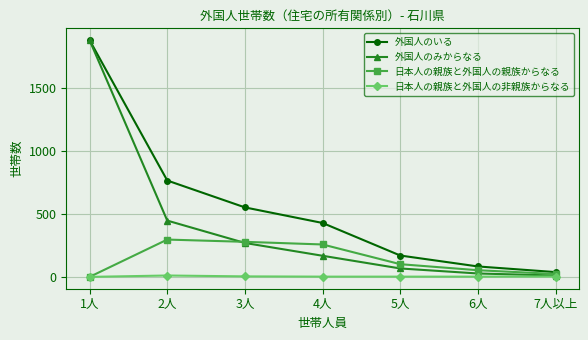

Rank the series by their average value, from lowest to highest.

日本人の親族と外国人の非親族からなる, 日本人の親族と外国人の親族からなる, 外国人のみからなる, 外国人のいる